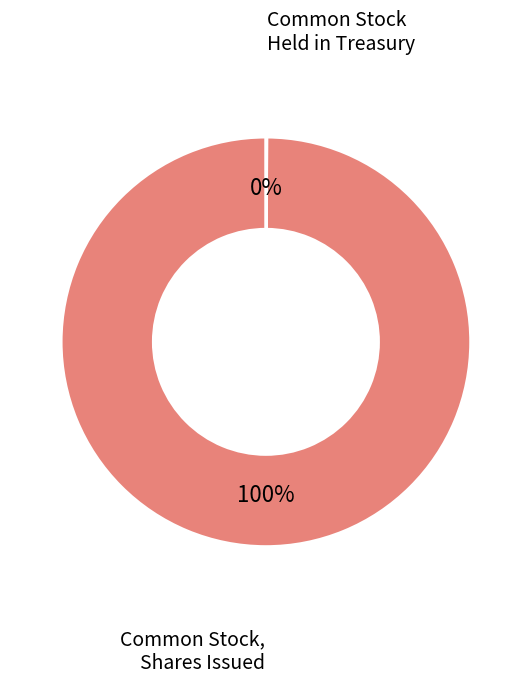

What is the largest slice in the pie chart?

Common Stock, Shares Issued